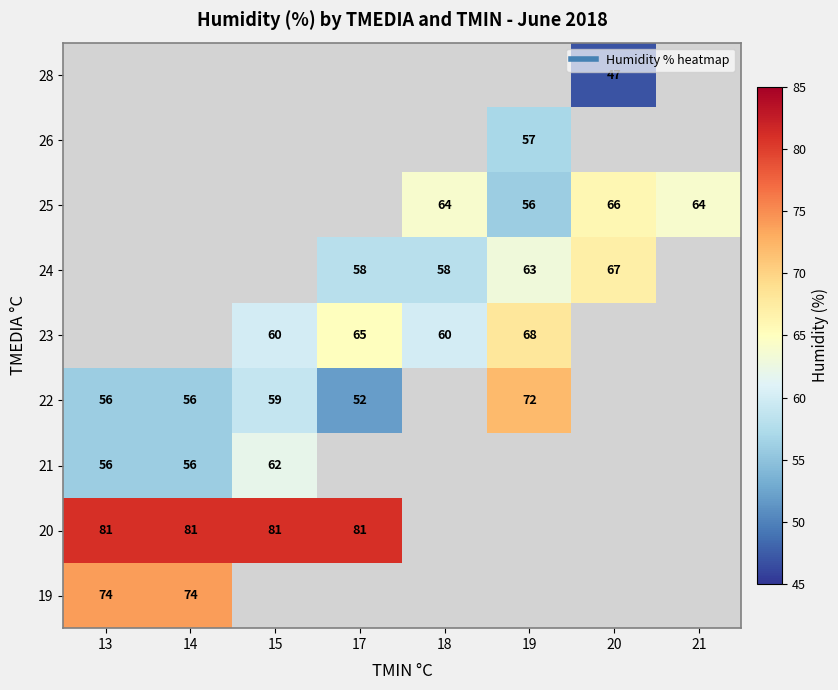

The value of 25 at 21 is 19. True or false?

False